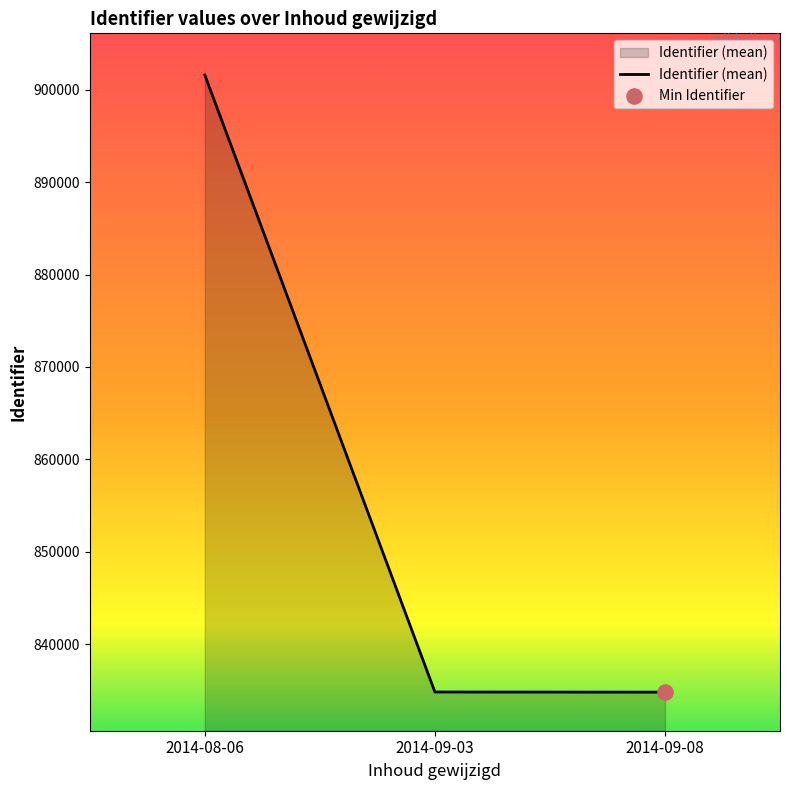

What is the change in value from 2014-08-06 to 2014-09-08?

-66806